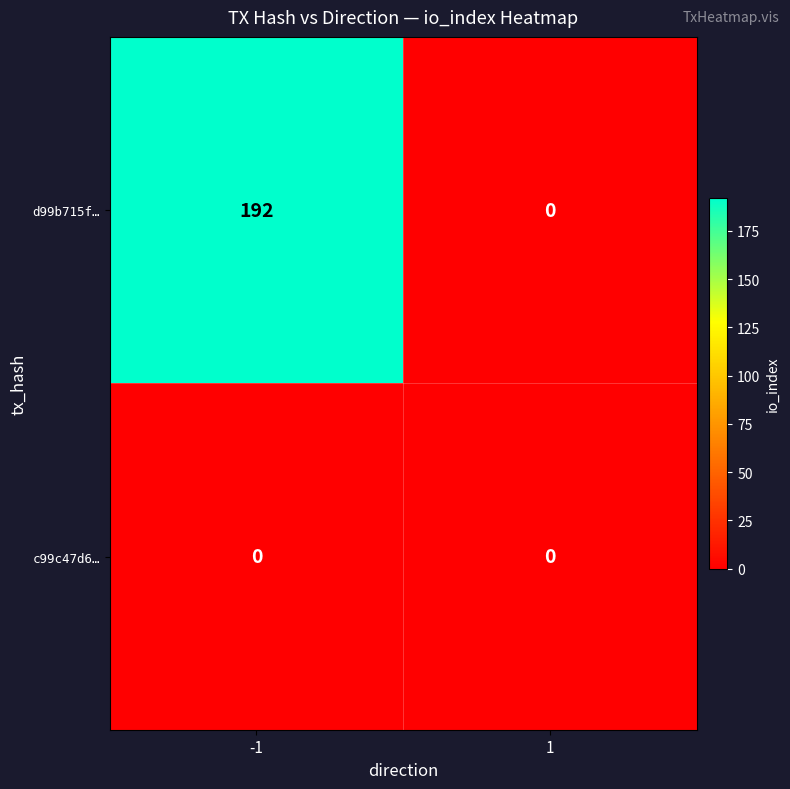

Is it true that d99b715f… equals 309 at -1?

False